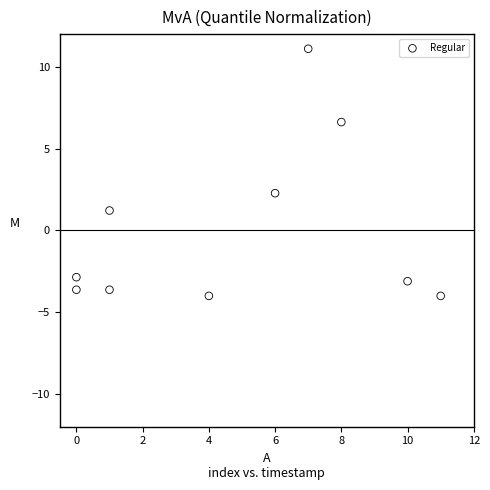

What is the range of X values (max minus min)?

11.0